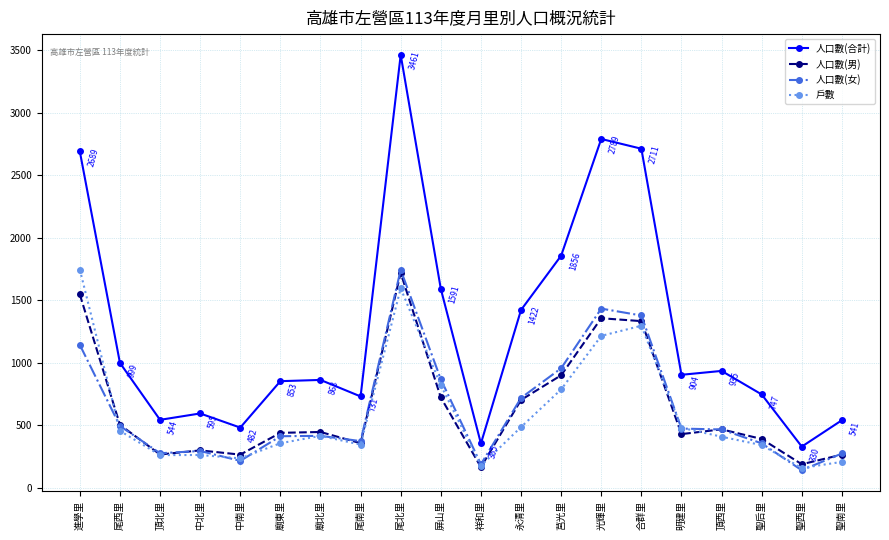

The 人口數(合計) series shows 381 at 中北里. True or false?

False